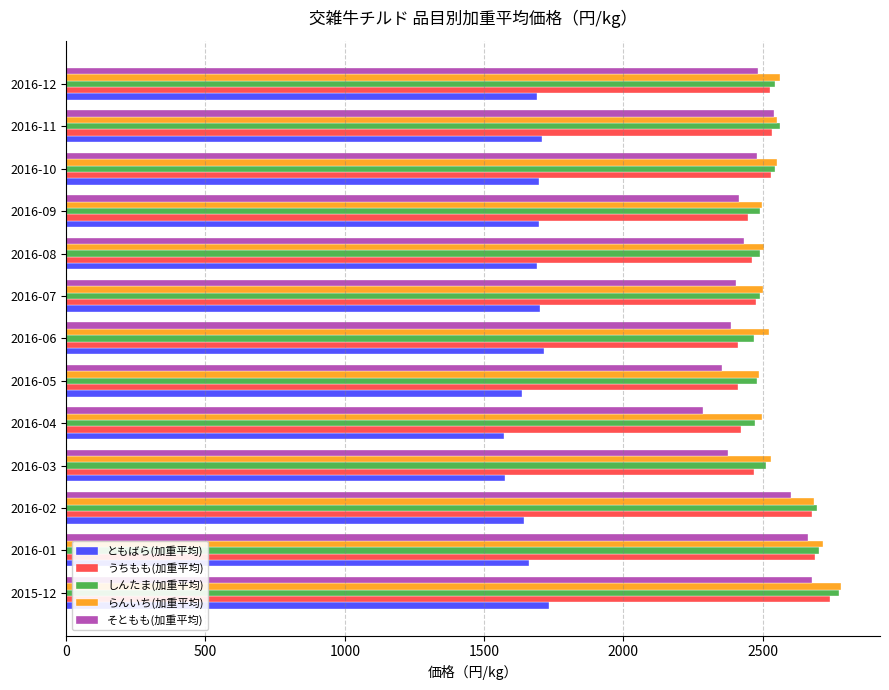

What is the difference between the second highest and second lowest values in the うちもも(加重平均) series?

275.1